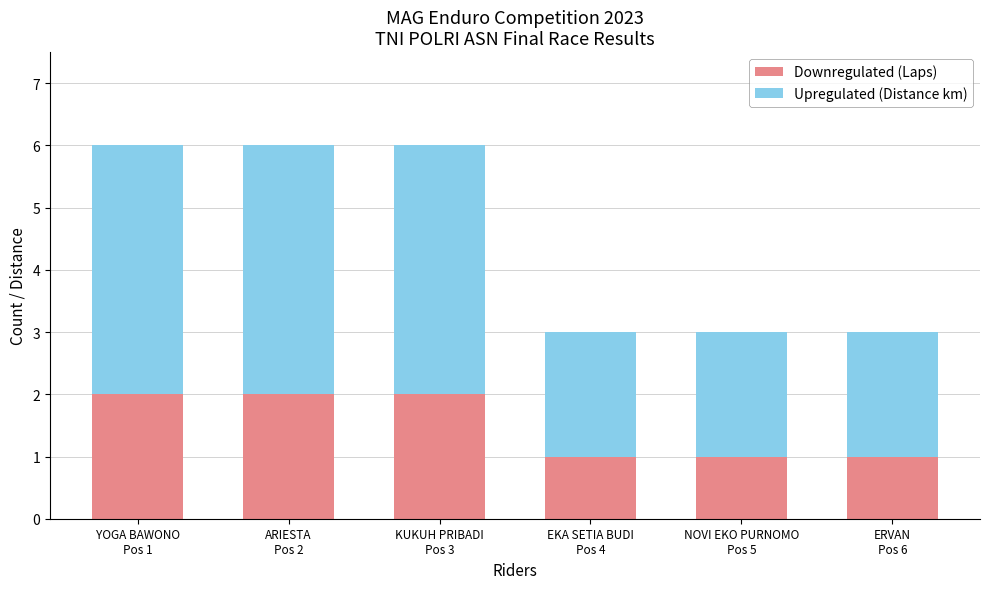

What are all the series names shown in the legend?

Downregulated (Laps), Upregulated (Distance km)